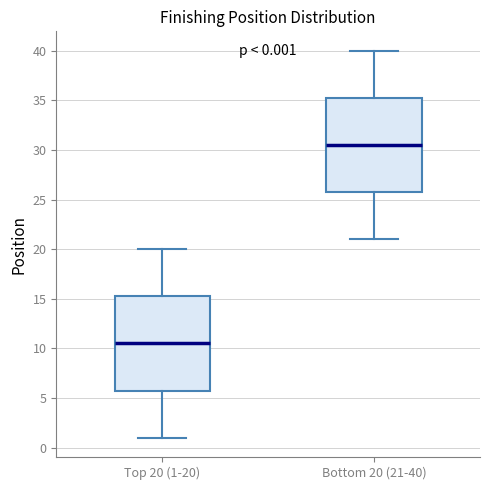

Which box has the lowest median line?

Top 20 (1-20)